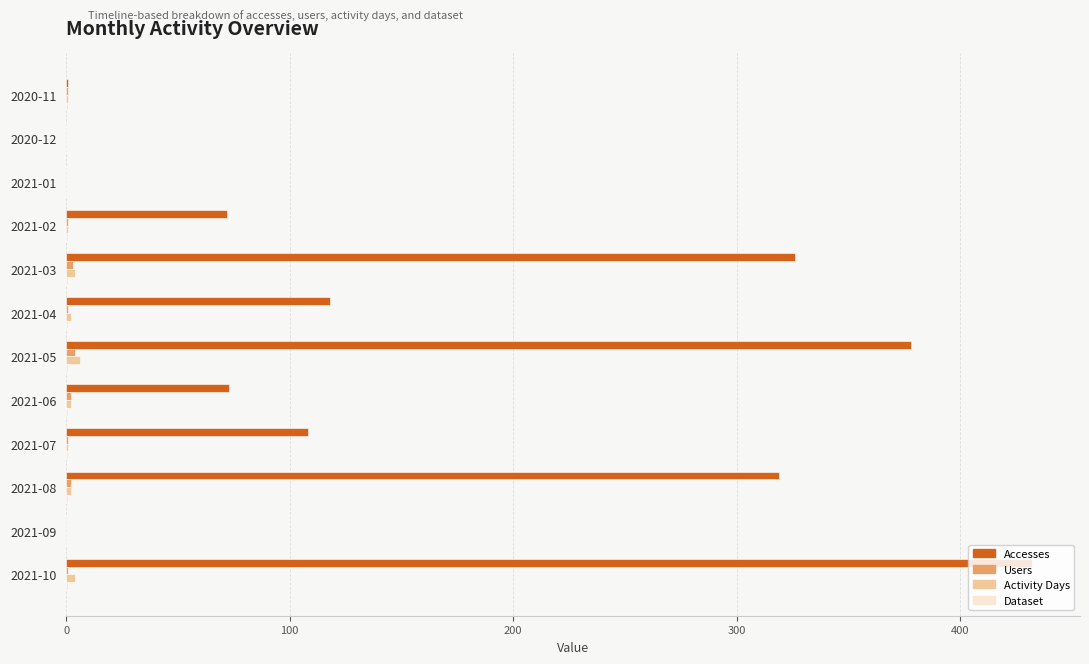

Which series changed the most between 2020-12 and 2021-06?

Accesses